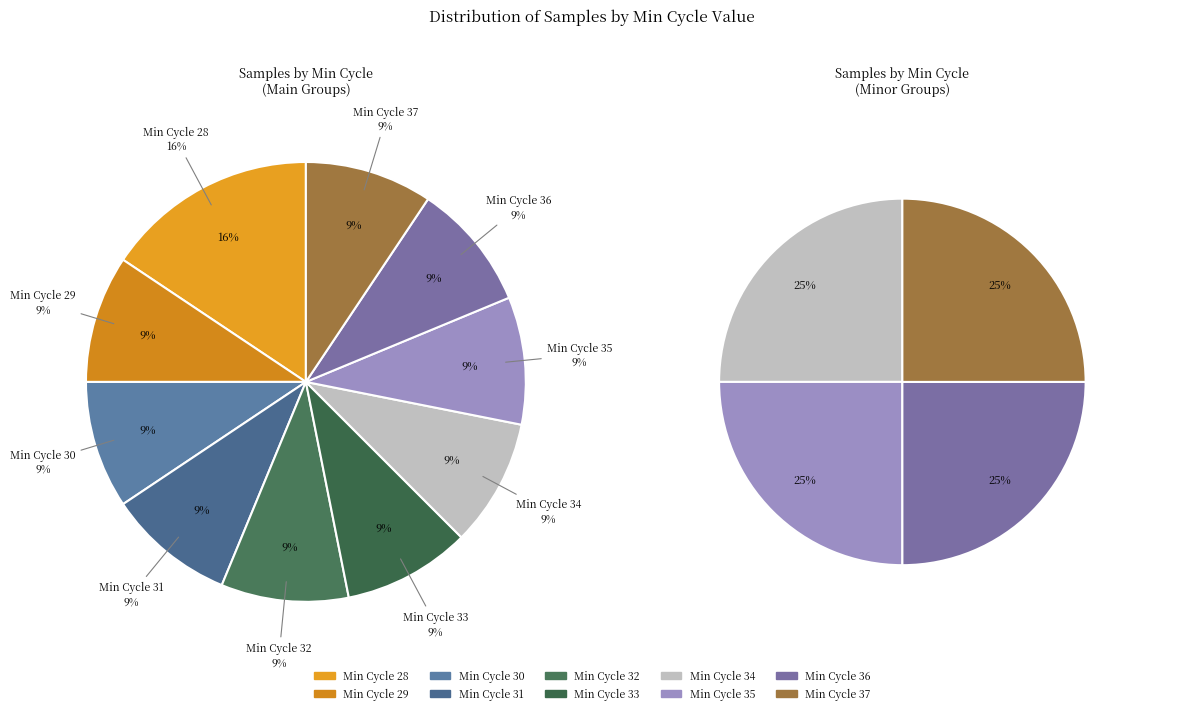

What percentage is NOT represented by 36?

90.0%